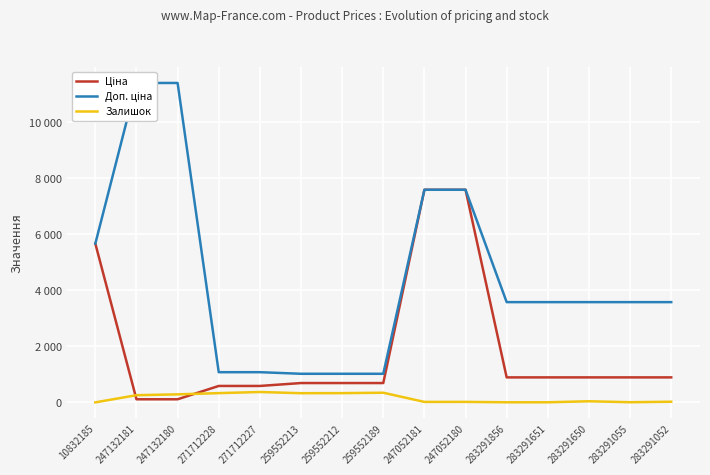

What are all the series names shown in the legend?

Ціна, Доп. ціна, Залишок